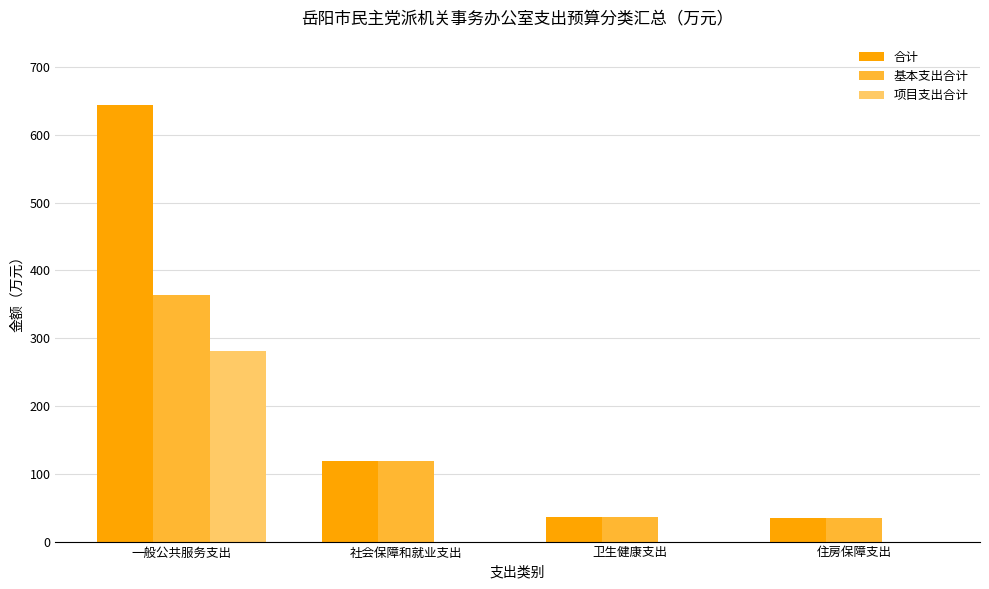

Which series has the largest range (max minus min)?

合计